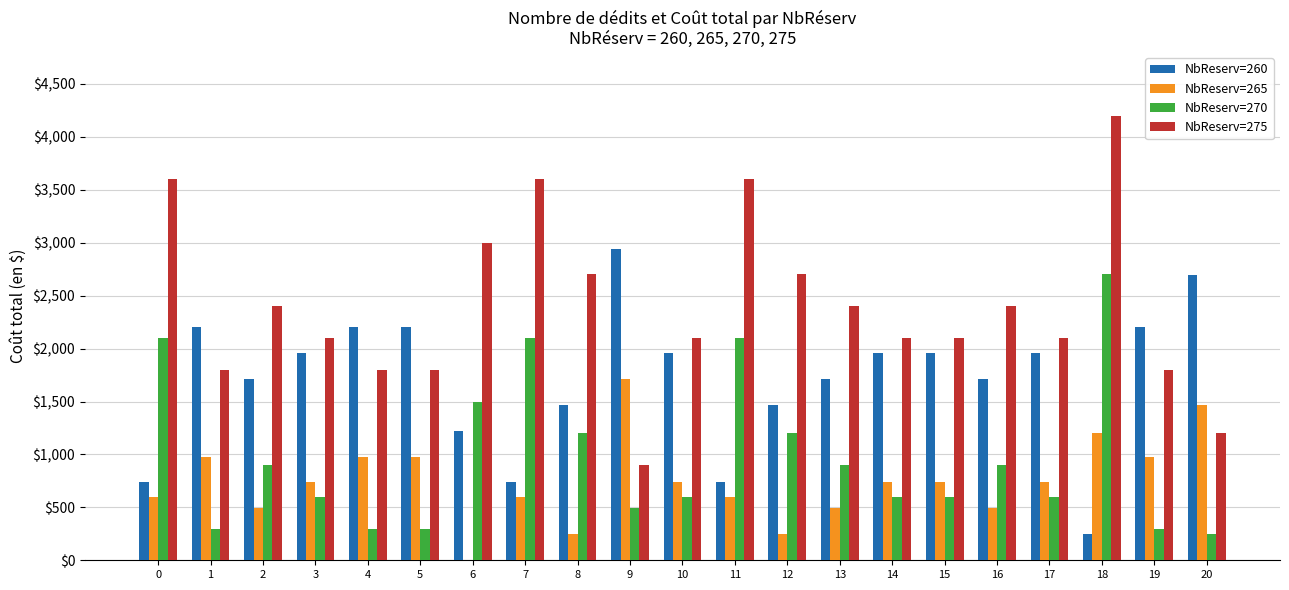

How many groups of bars are there?

21